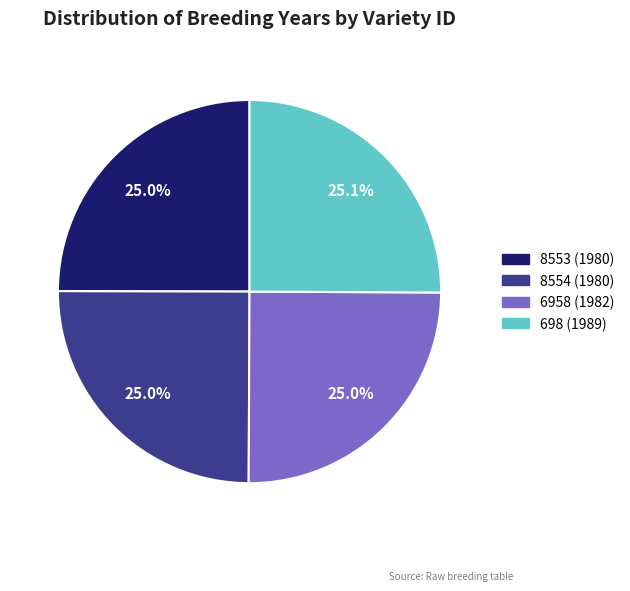

Approximately how many times larger is the value at 8553 (1980) compared to 698 (1989)?

1.0